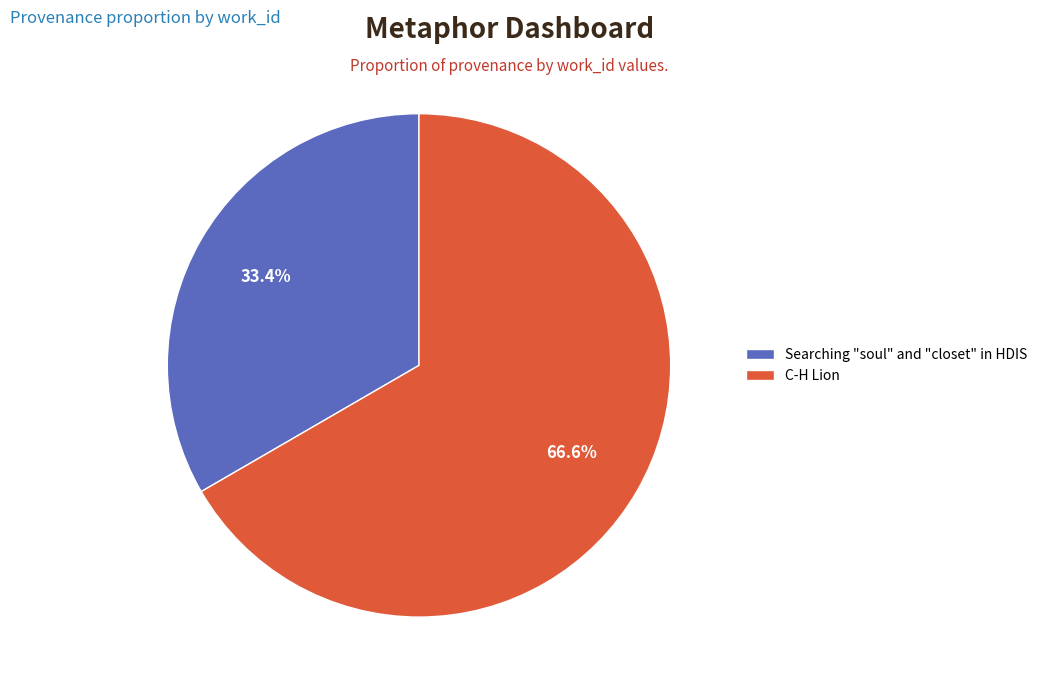

To the nearest percent, what is the difference between the Searching "soul" and "closet" in HDIS and C-H Lion slice percentages?

33%